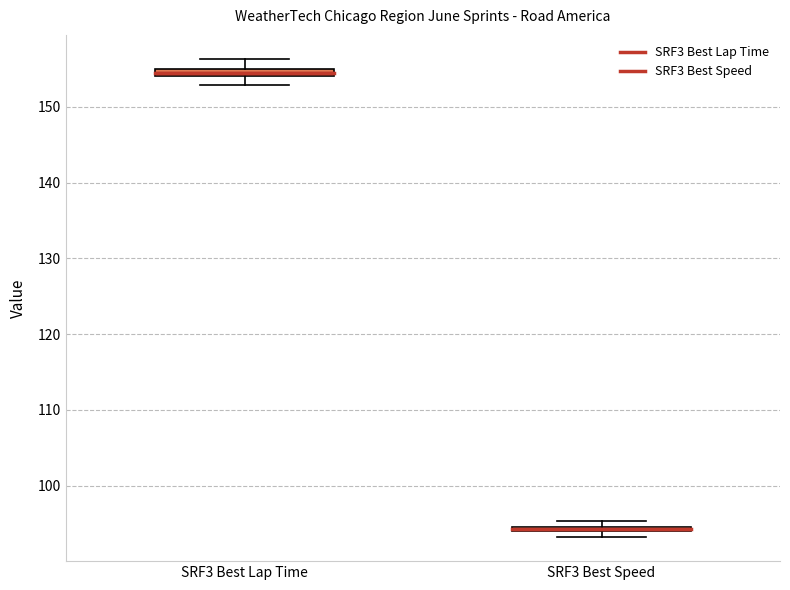

Where is the lower edge of the box for SRF3 Best Speed on the y-axis? The values are not printed on the chart, so give them approximately, as read against the axis.

94